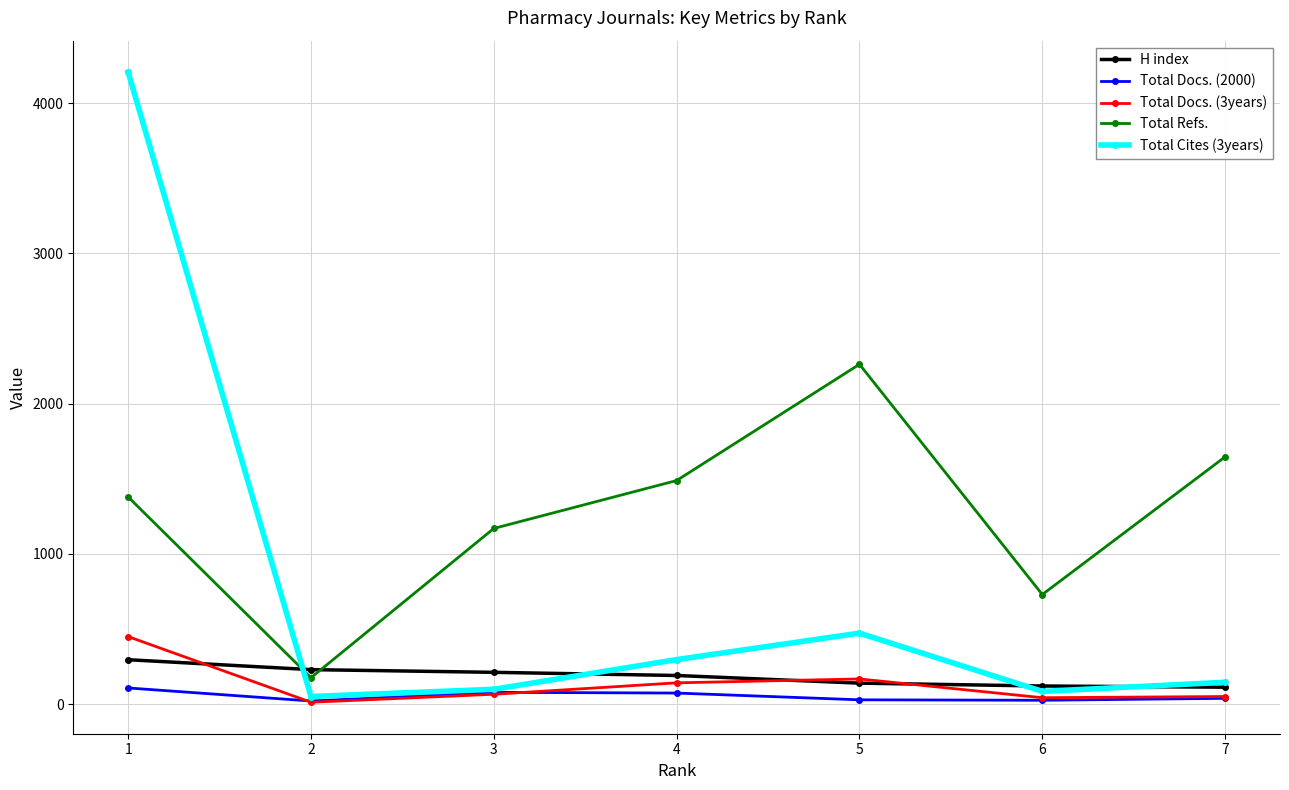

What is the difference between the maximum and minimum values in the Total Docs. (3years) series?

437